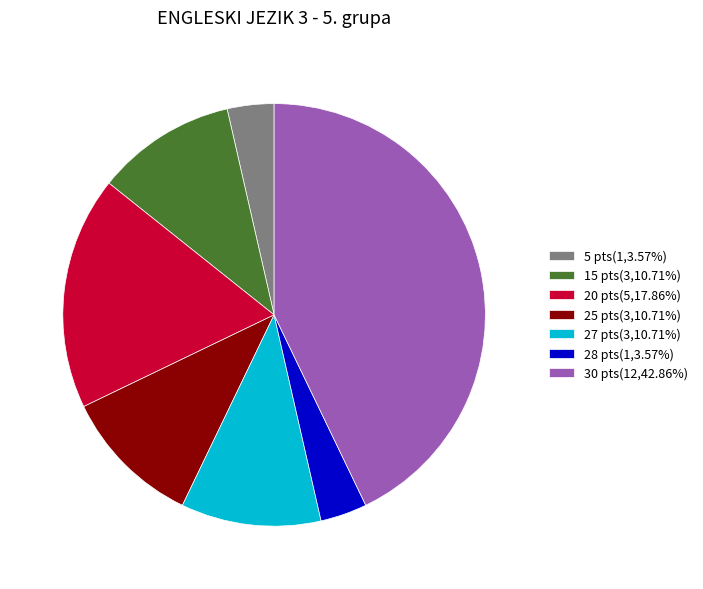

Combined, do 25 pts(3,10.71%) and 27 pts(3,10.71%) account for over 50%?

No